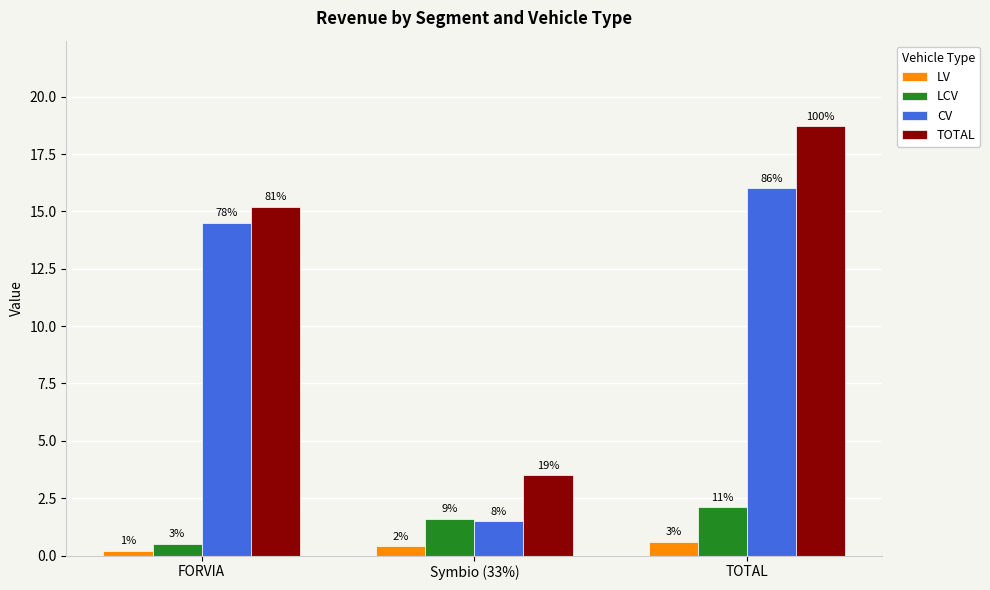

How many bars are there in total?

12